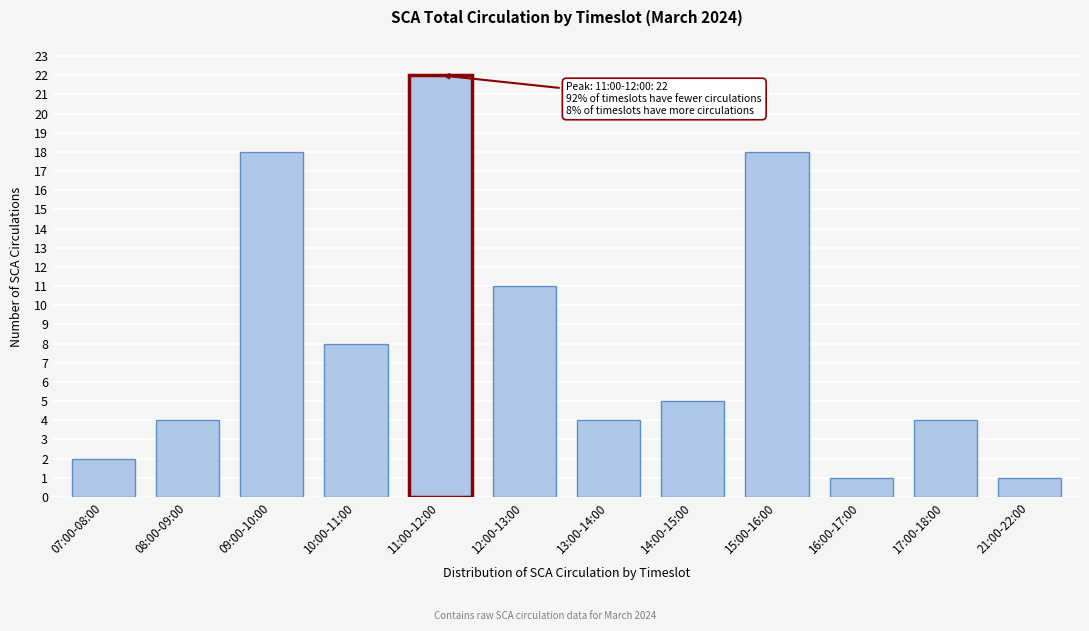

Reading left to right, transcribe all the data shown in this chart.

2	4	18	8	22	11	4	5	18	1	4	1